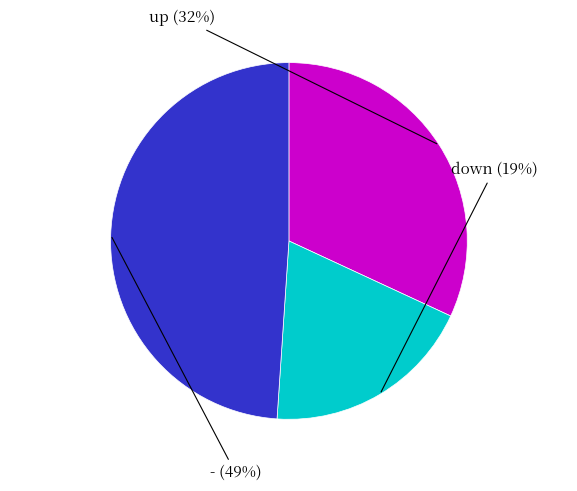

What percentage is the down slice, to the nearest percent?

19%